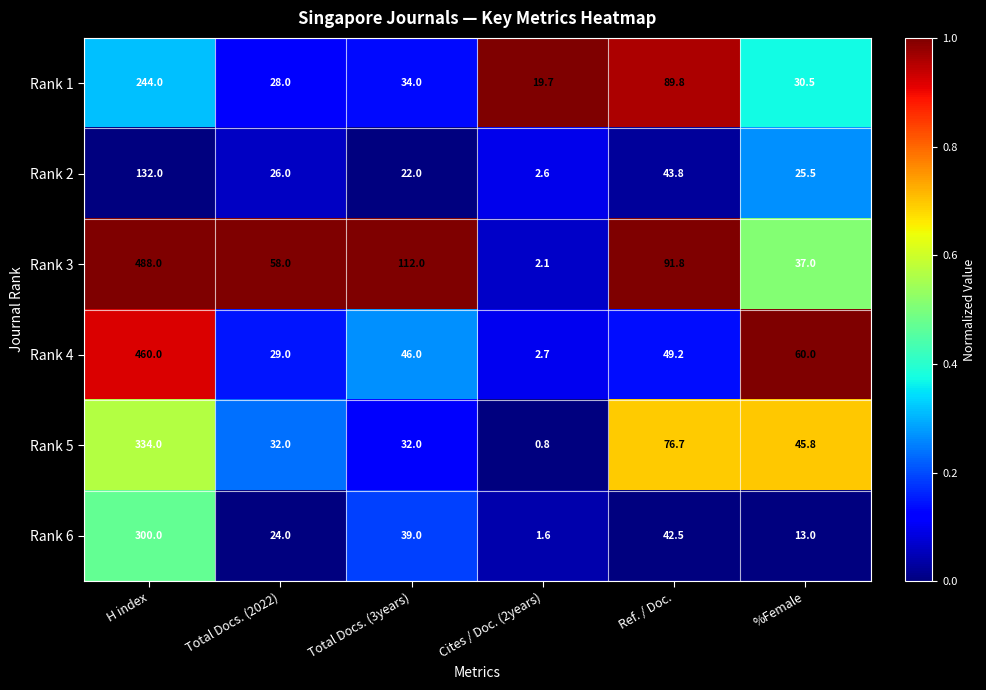

Count the number of data series in this chart.

6